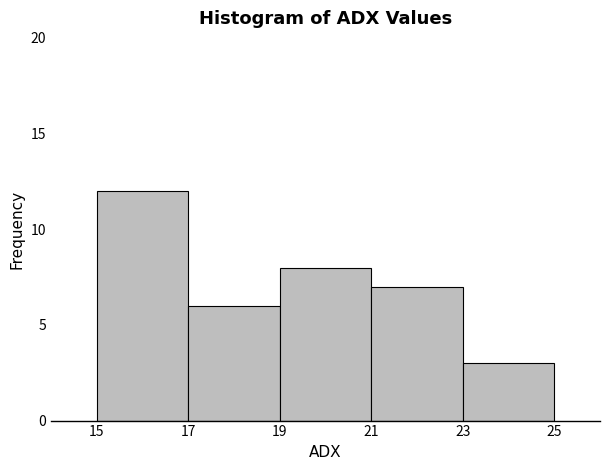

How tall is the bar that spans 21 to 23 on the x-axis? The values are not printed on the chart, so give them approximately, as read against the axis.

7